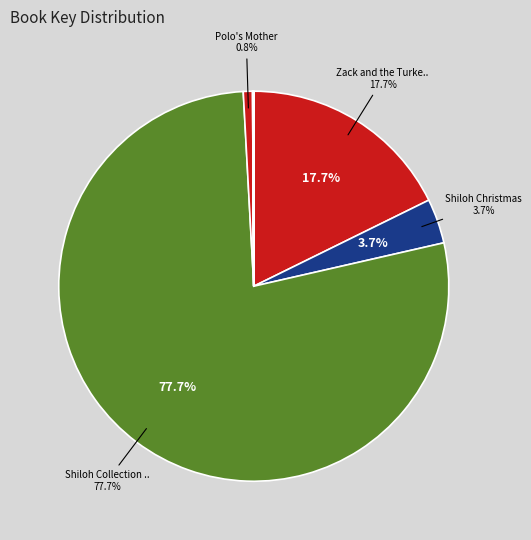

Does any single category account for the majority?

Yes